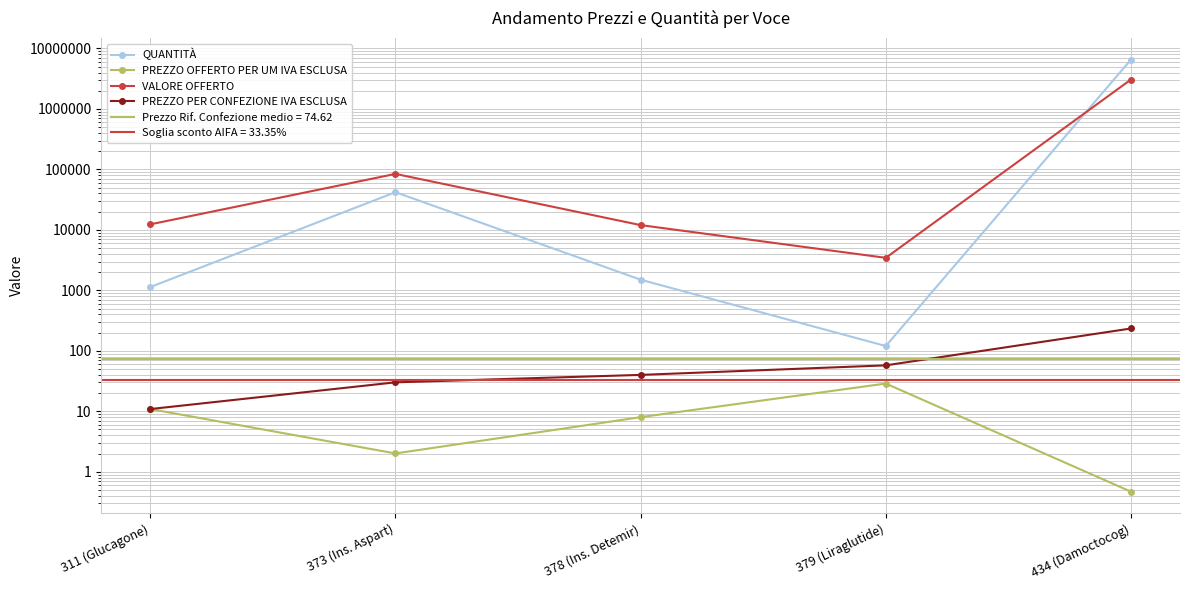

List the labels in order of PREZZO PER CONFEZIONE IVA ESCLUSA value, smallest first.

311 (Glucagone), 373 (Ins. Aspart), 378 (Ins. Detemir), 379 (Liraglutide), 434 (Damoctocog)